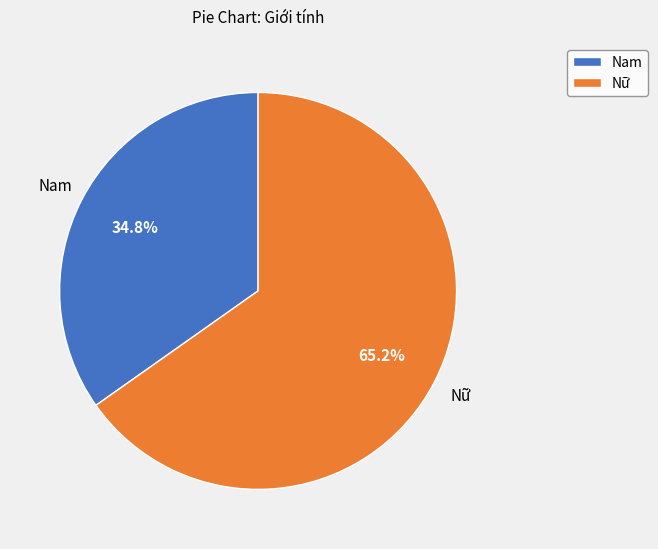

To the nearest percent, what is the combined percentage of Nam and Nữ?

100%